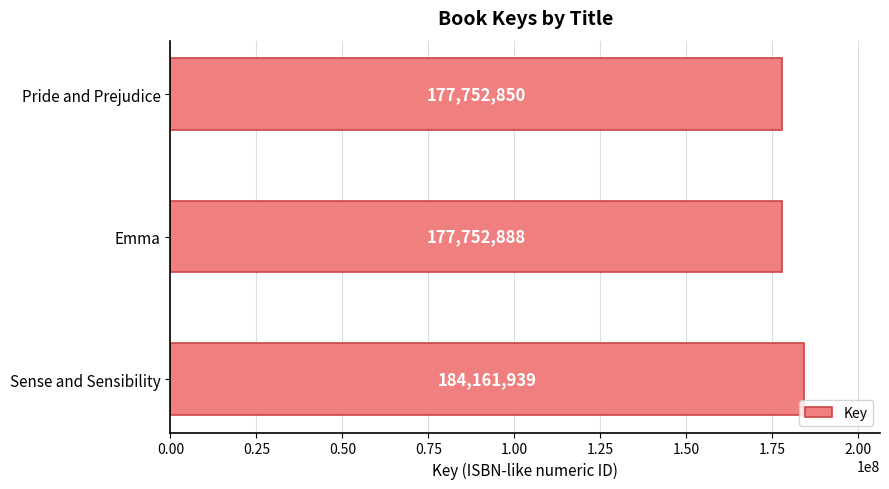

Which has a higher value, Pride and Prejudice or Sense and Sensibility?

Sense and Sensibility